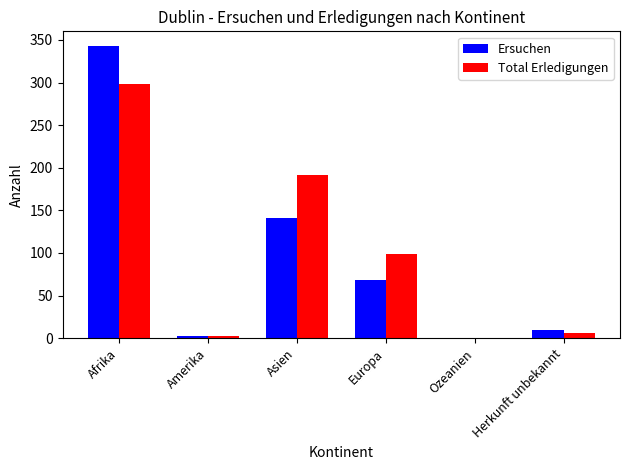

What is the average value of the Total Erledigungen series?

100